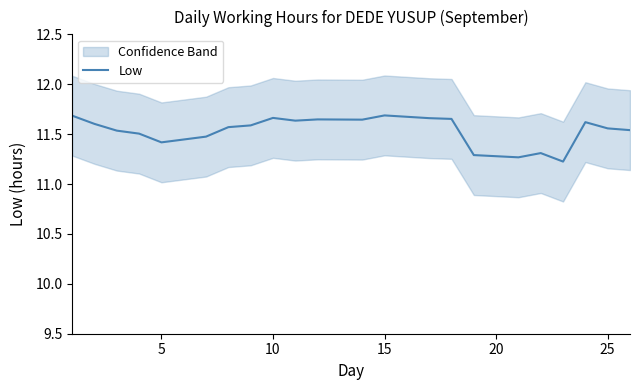

How many points are lower than both their immediate neighbors (excluding endpoints)?

5